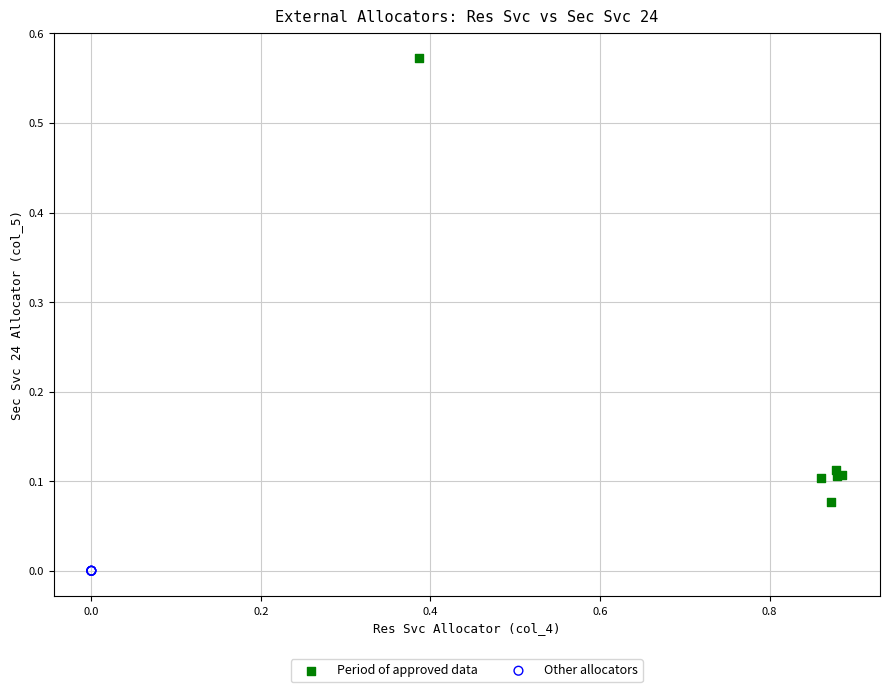

Which series contains the lowest Y value?

Other allocators